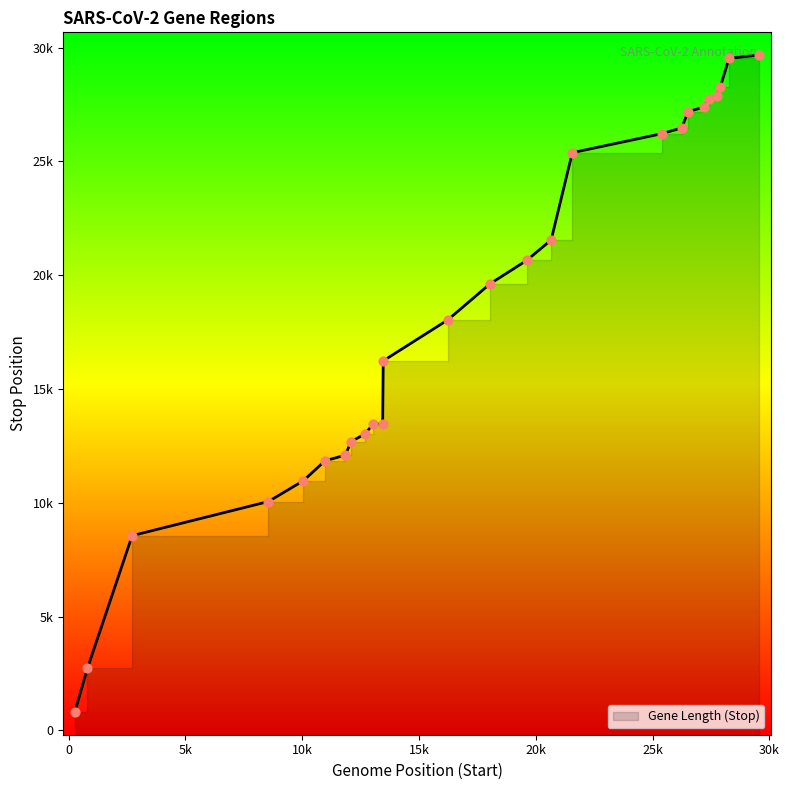

Approximately how many times larger is the value at 12686 compared to 12092?

1.0